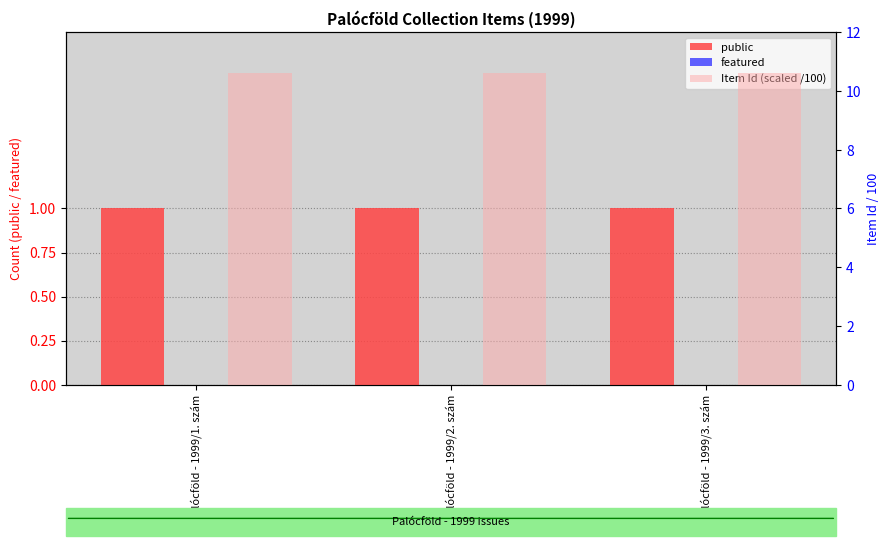

What is the sum of the public values at Palócföld - 1999/2. szám and Palócföld - 1999/3. szám?

2.0